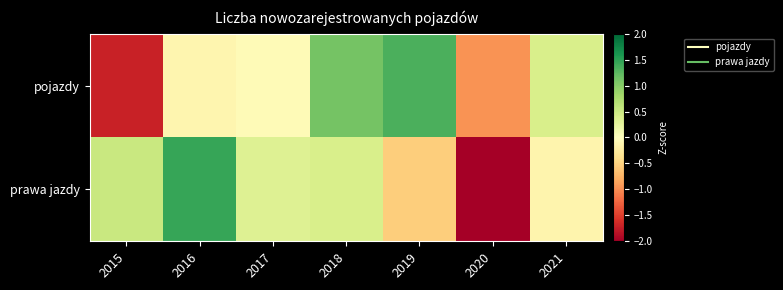

At 2019, list the series in order from smallest to largest.

prawa jazdy, pojazdy